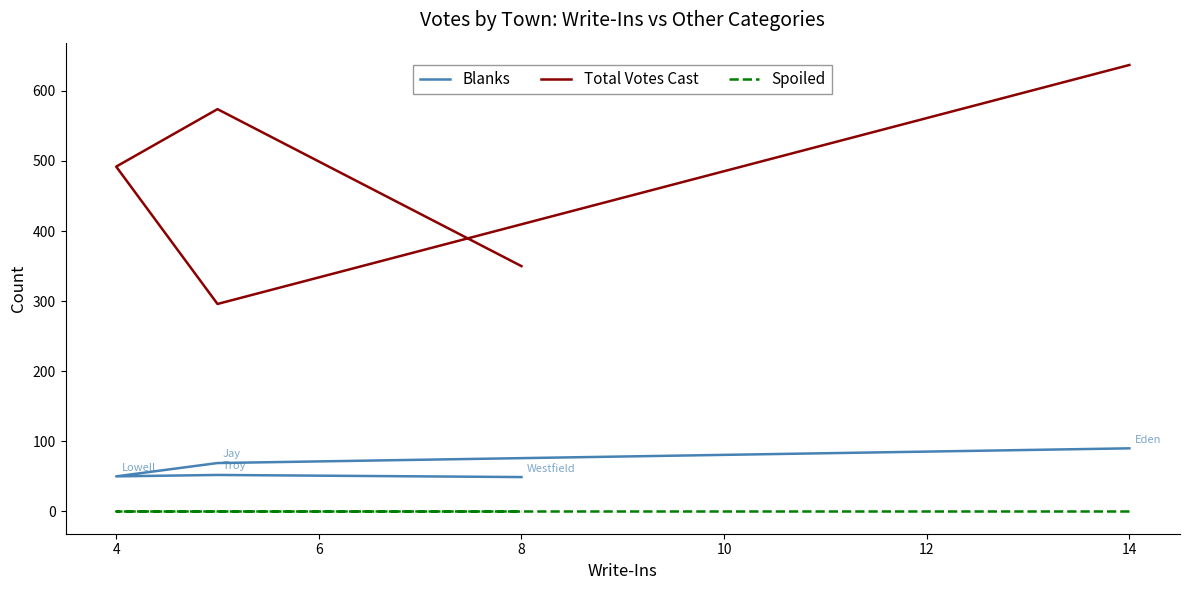

True or false: Blanks and Spoiled intersect in this chart.

False